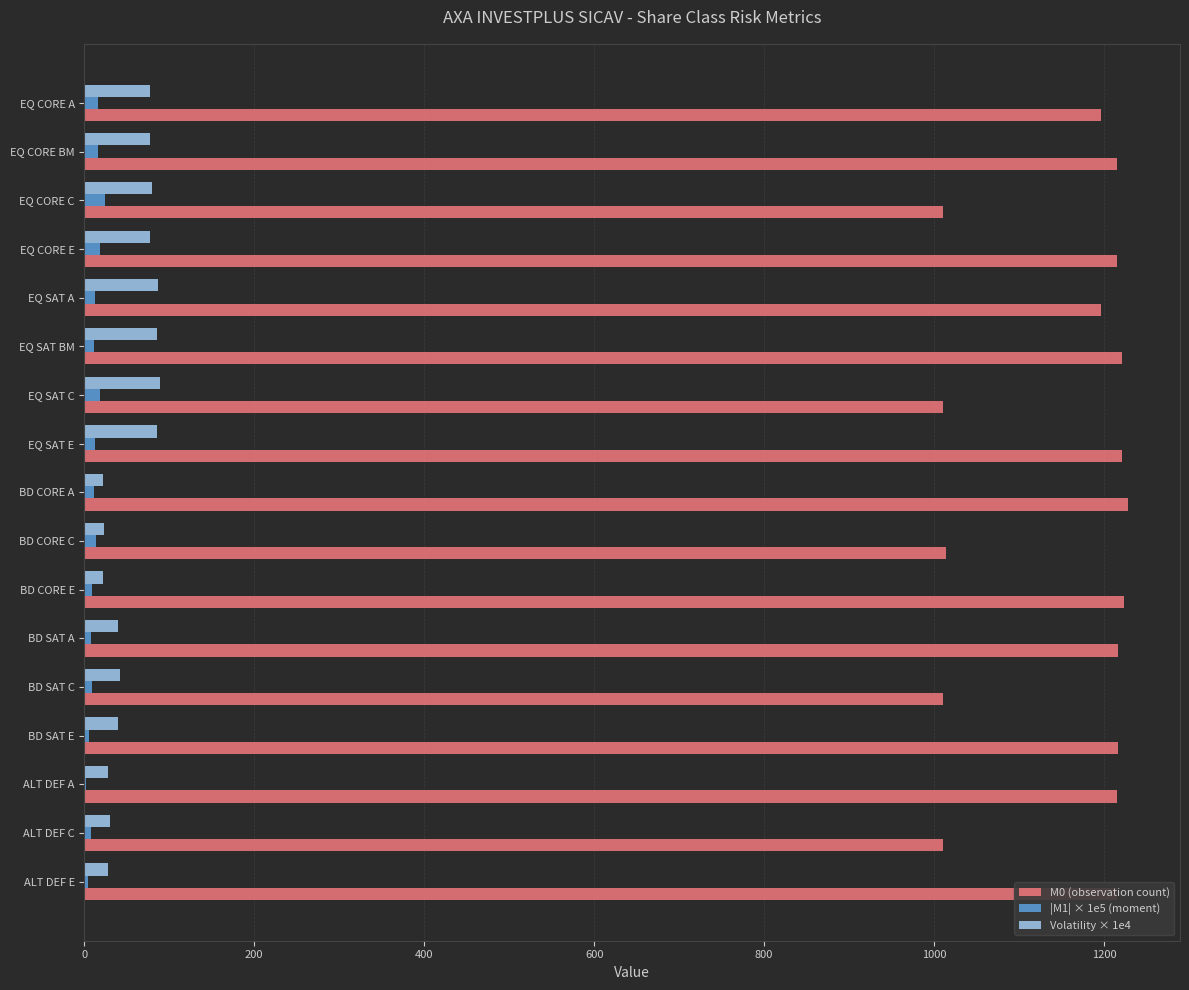

Is it true that M0 (observation count) equals 1010.0 at EQ CORE C?

True